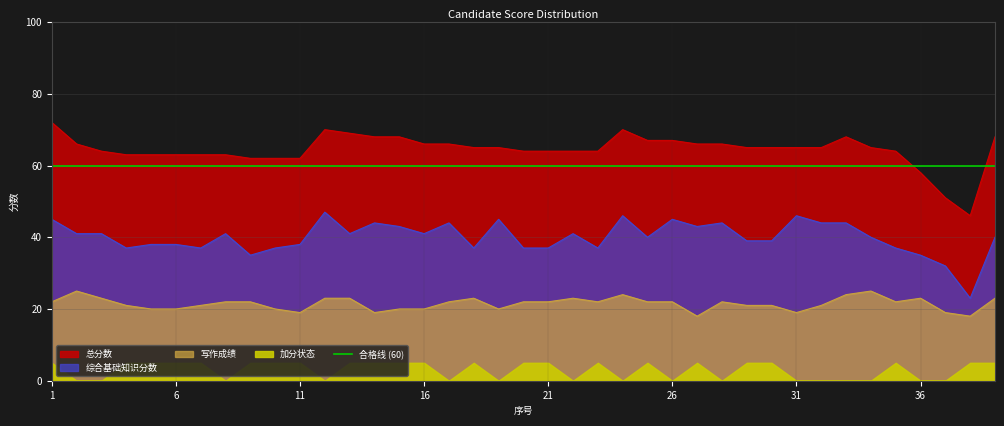

Where is the first local maximum for 综合基础知识分数?

8